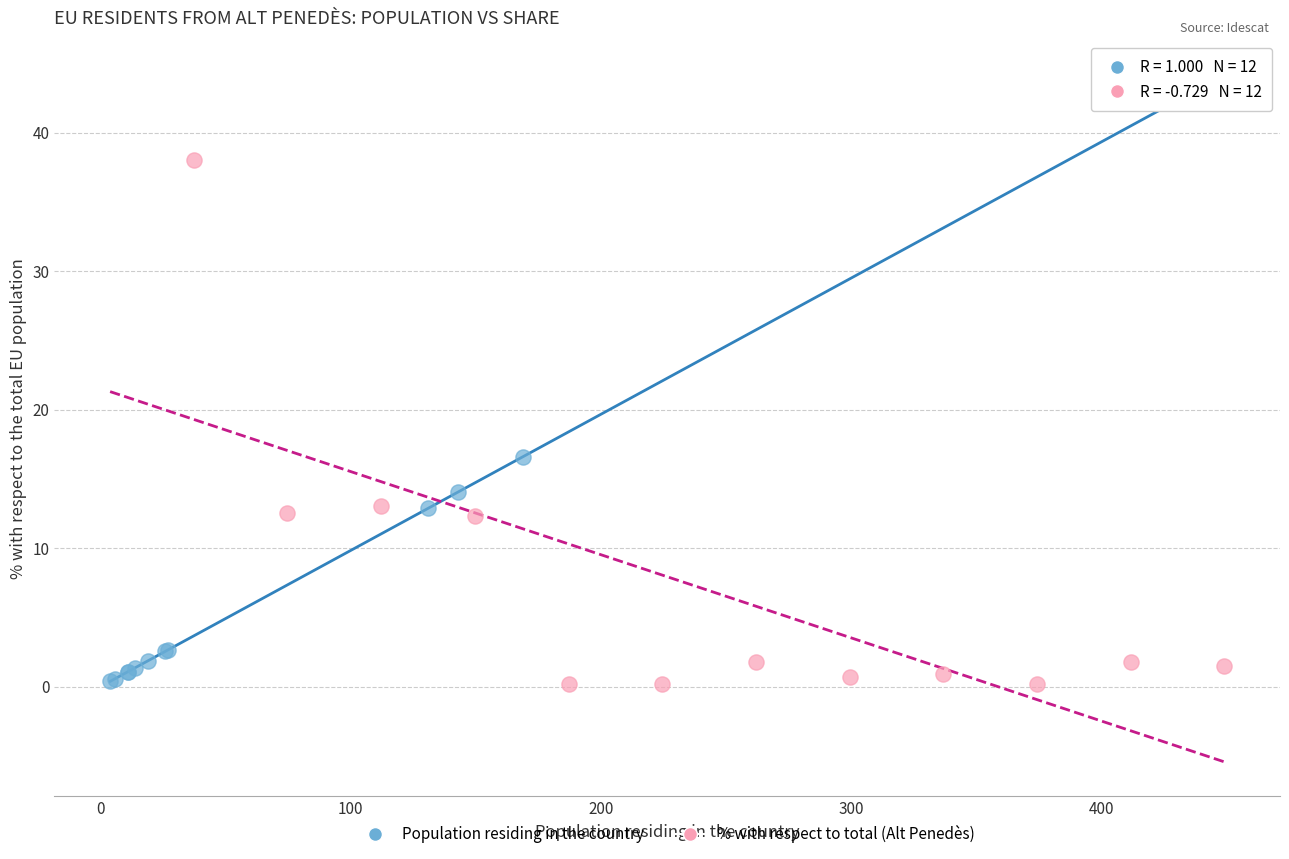

What are all the series names shown in the legend?

Population residing in the country, % with respect to total (Alt Penedès)